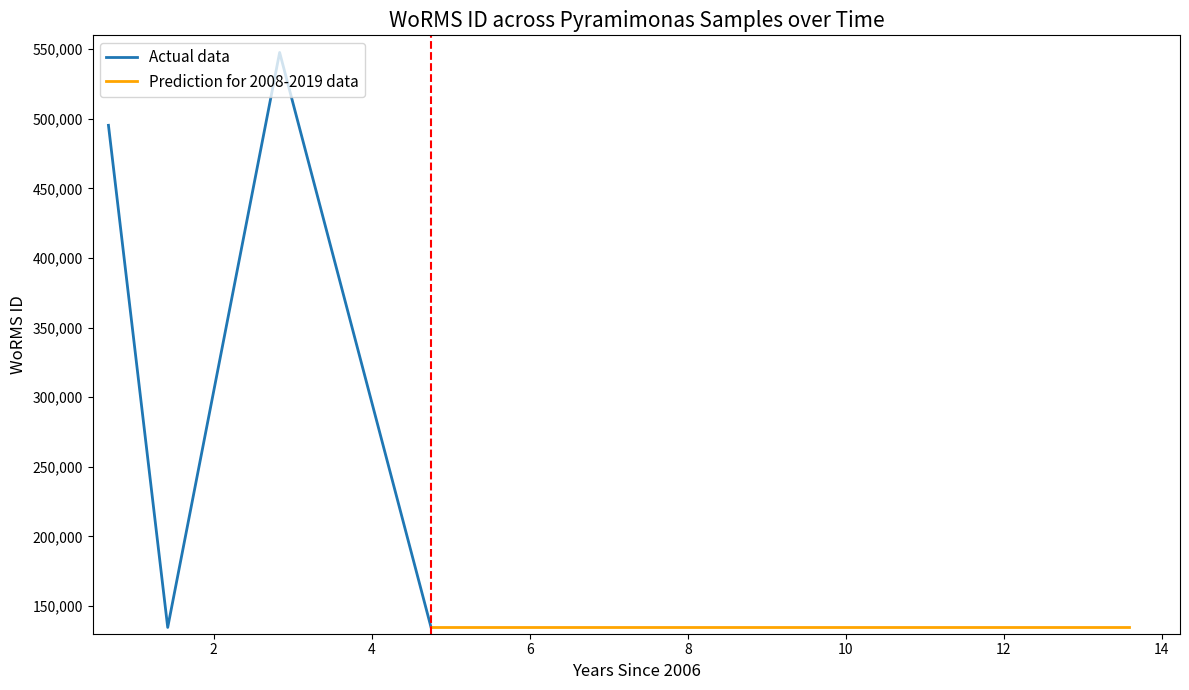

What is the sum of the values at 28-07-2019 and 12-05-2007?

269058